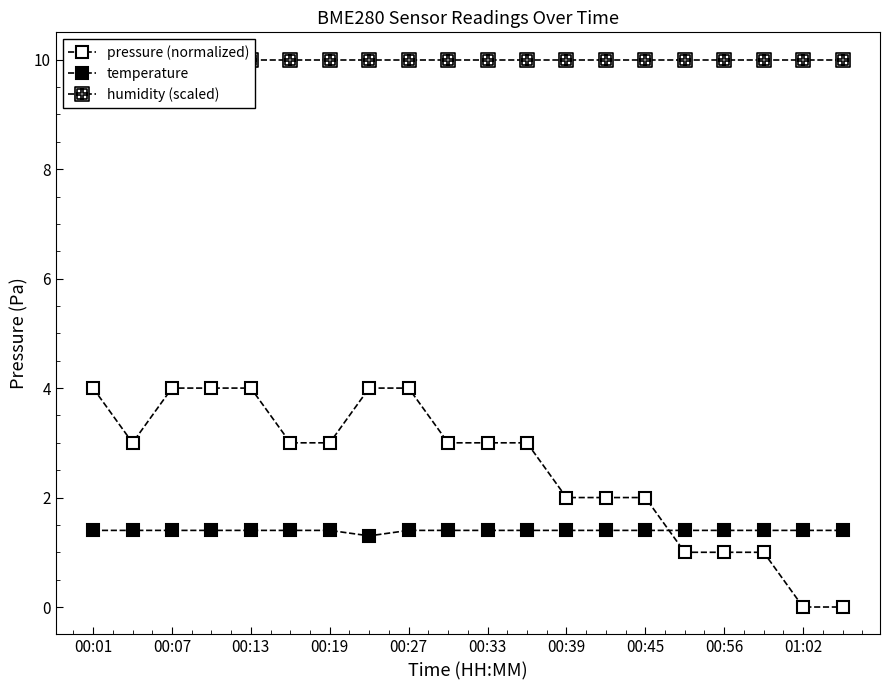

How many values in the pressure (normalized) series are below 3?

8